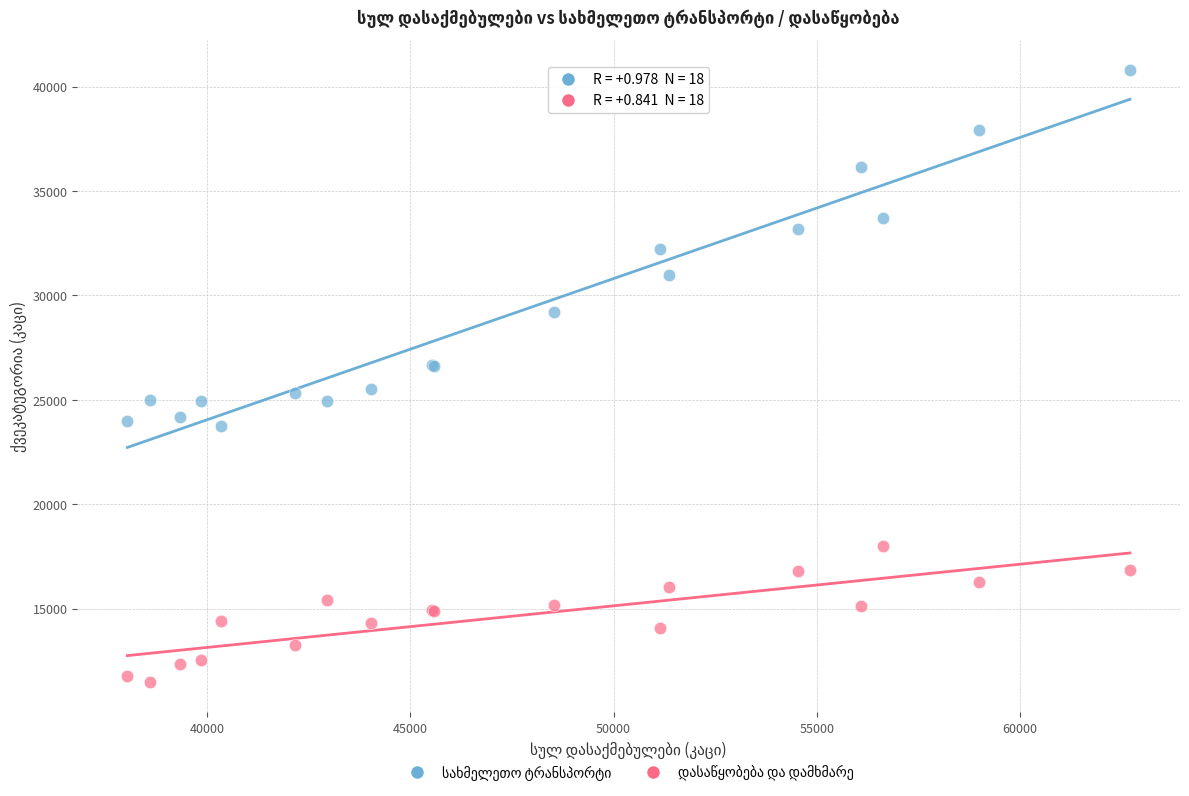

What is the X range (max minus min) for the scatter plot?

24652.5